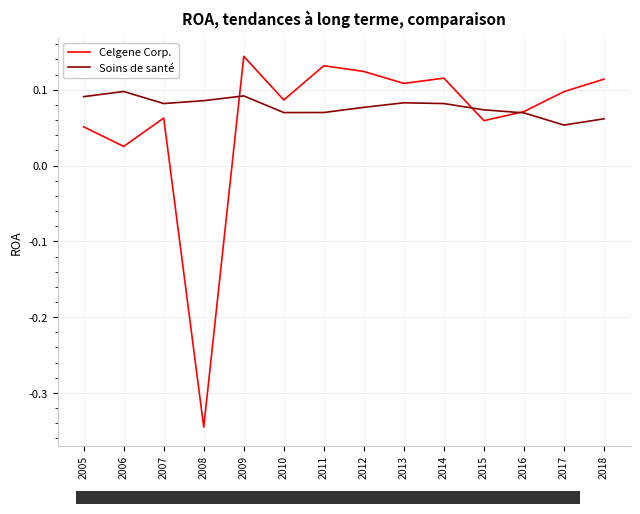

What are all the series names shown in the legend?

Celgene Corp., Soins de santé